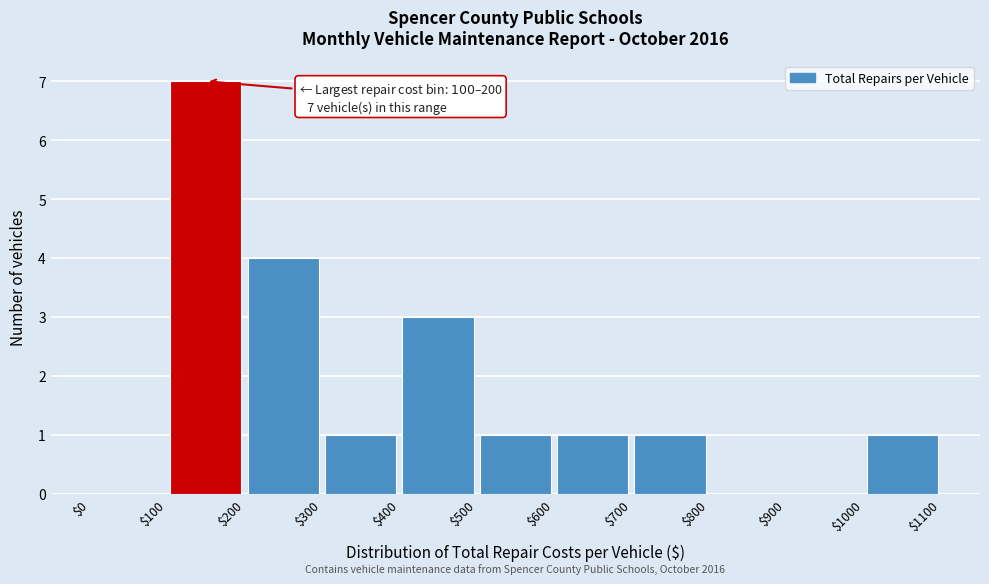

Over which range of the x-axis is the bar tallest?

$100 to $200